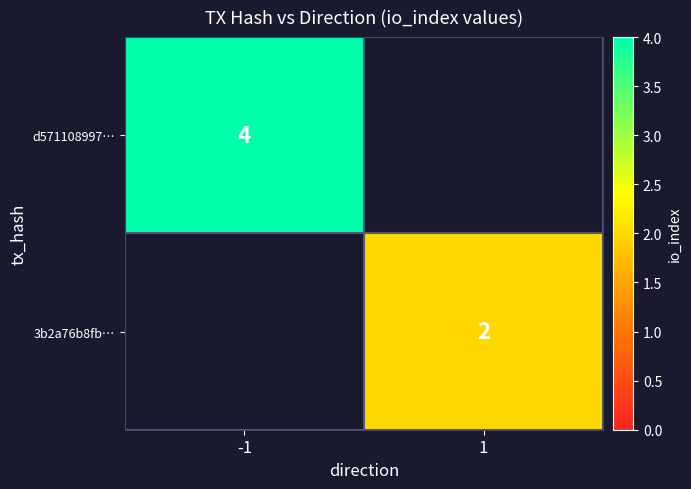

The value of d571108997… at -1 is 1. True or false?

False